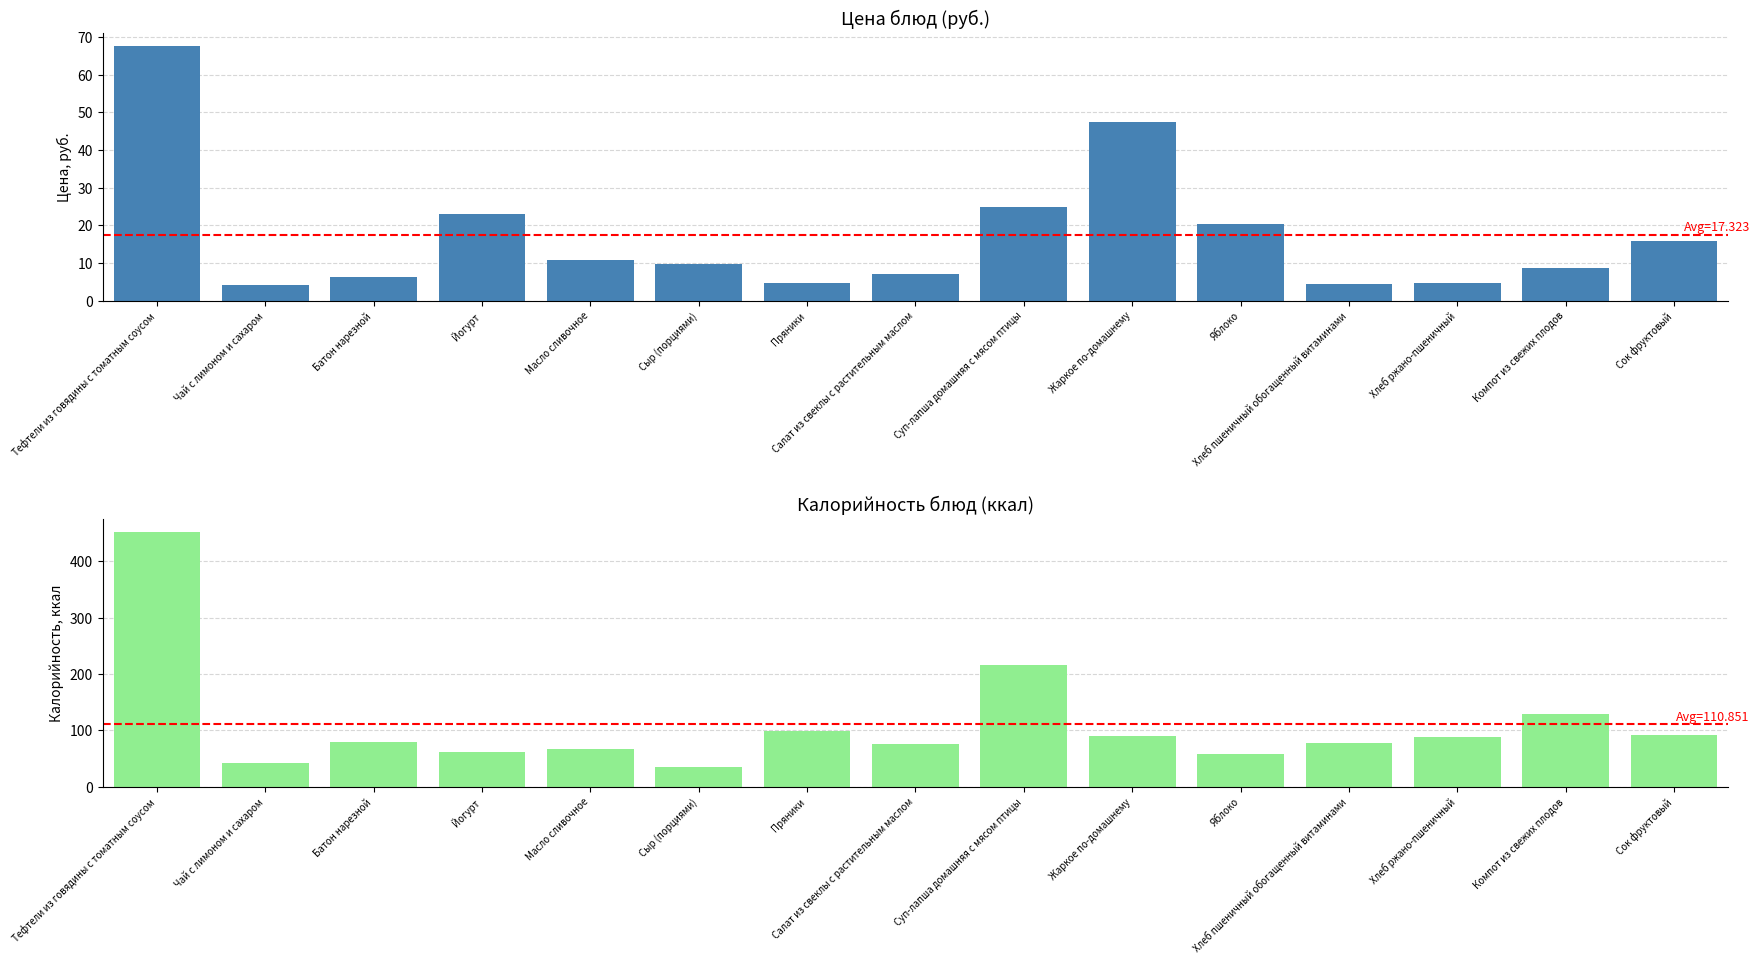

What is the sum of the Цена values at Суп-лапша домашняя с мясом птицы and Хлеб пшеничный обогащенный витаминами?

29.2